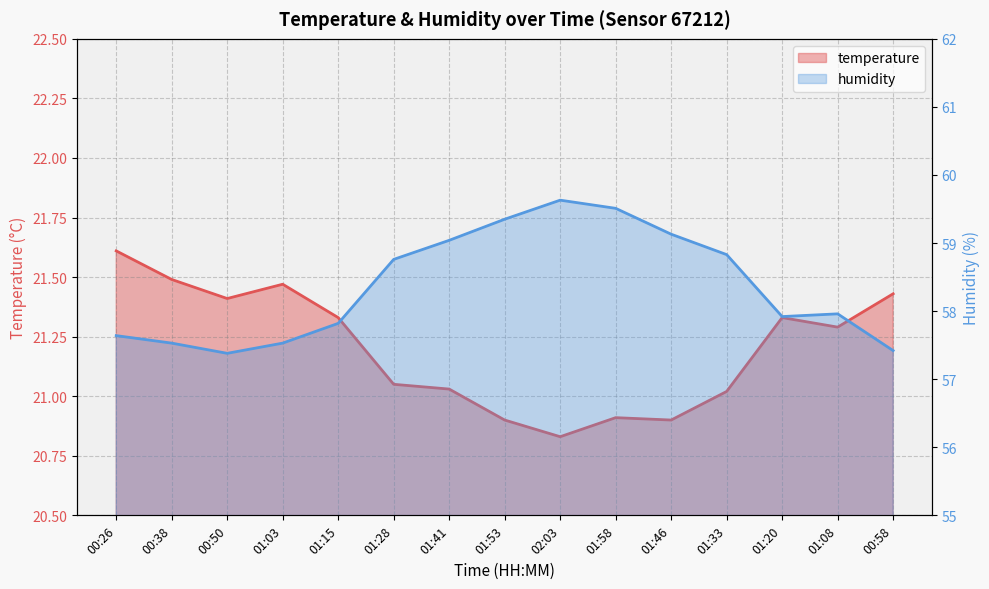

What is the minimum value for temperature?

20.8